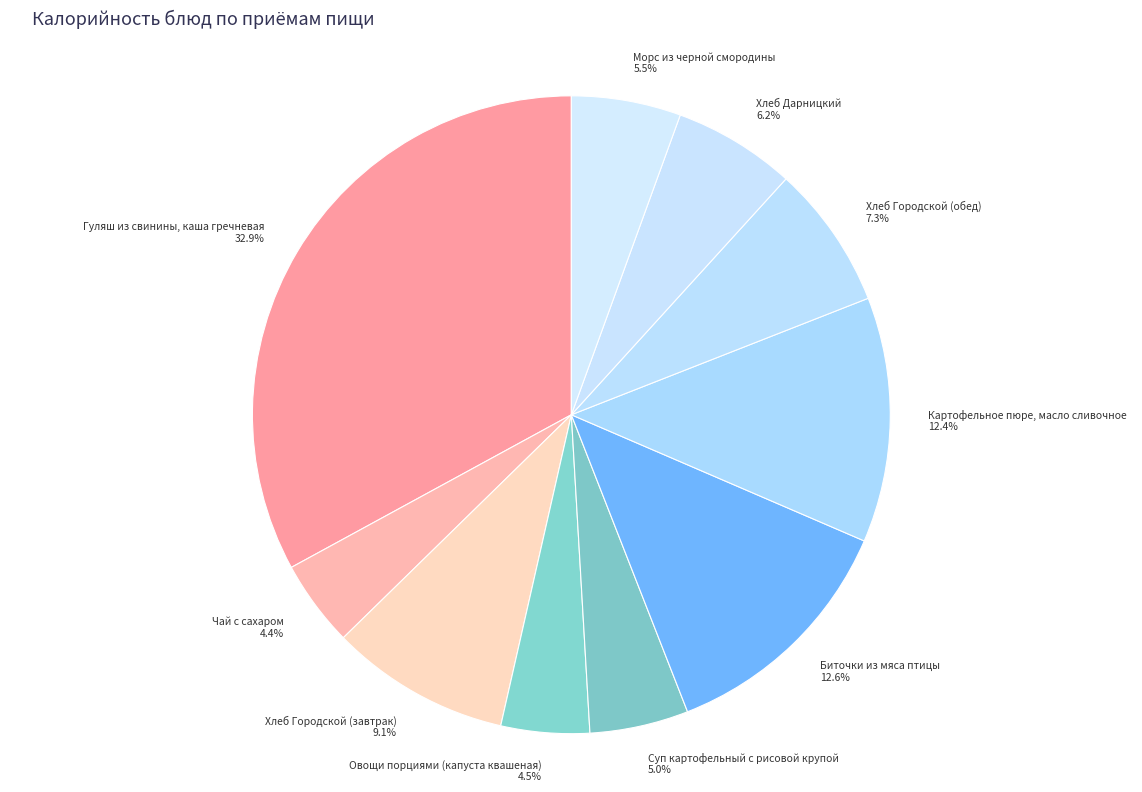

True or false: Биточки из мяса птицы accounts for 13% of the total.

True